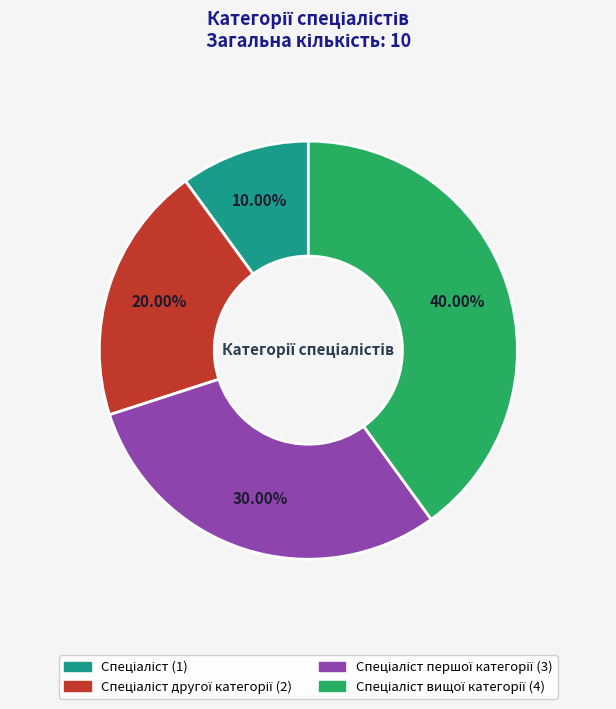

Does any single category account for the majority?

No